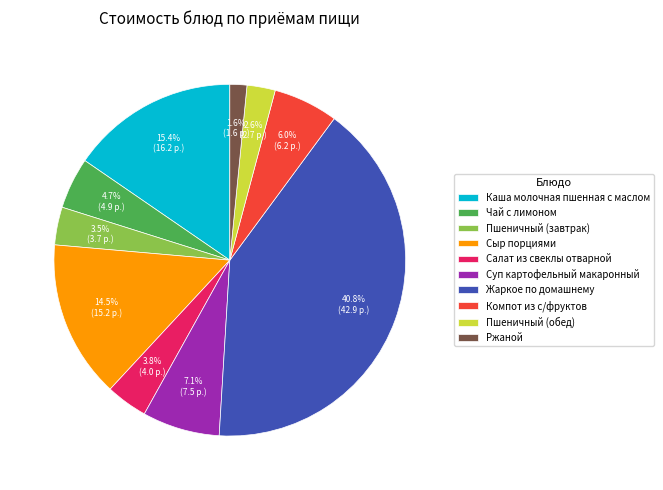

Count the number of slices in the pie.

10